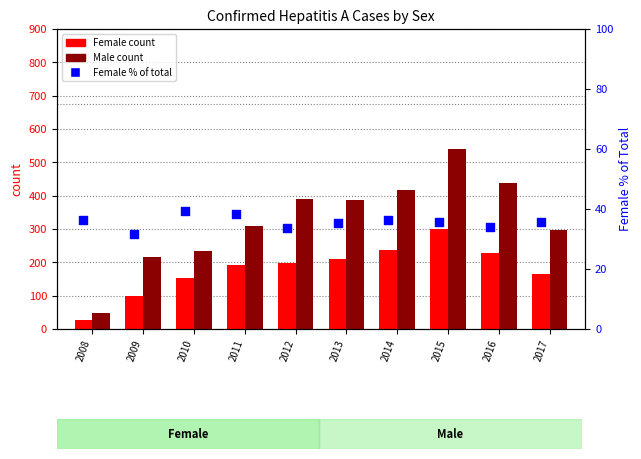

What is the total value across all series at 2010?

424.5